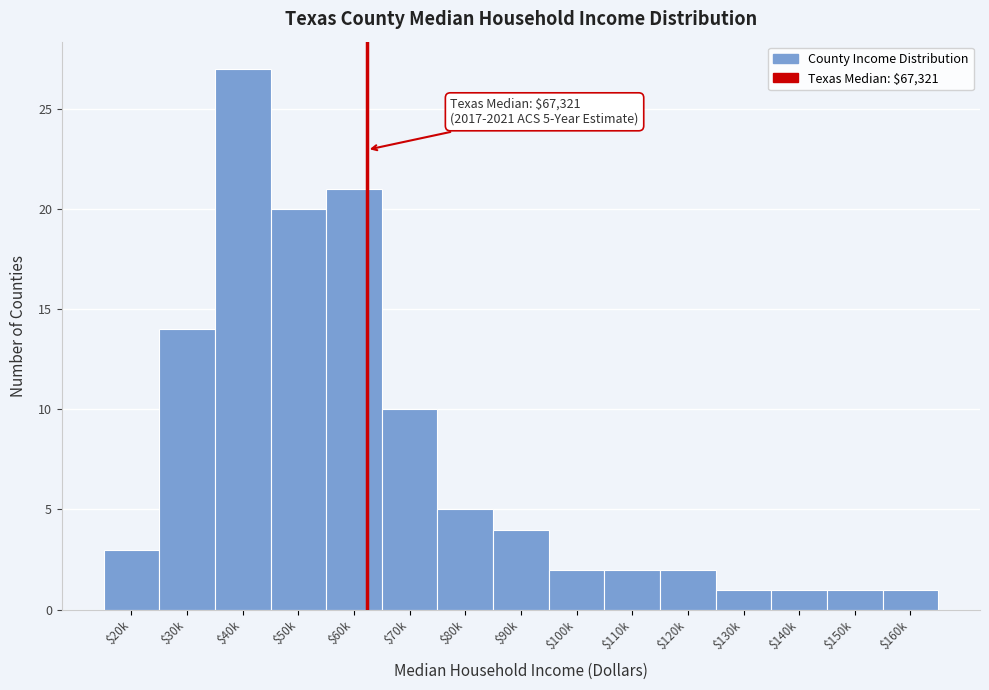

Reading left to right, extract all data points from this chart.

3	14	27	20	21	10	5	4	2	2	2	1	1	1	1